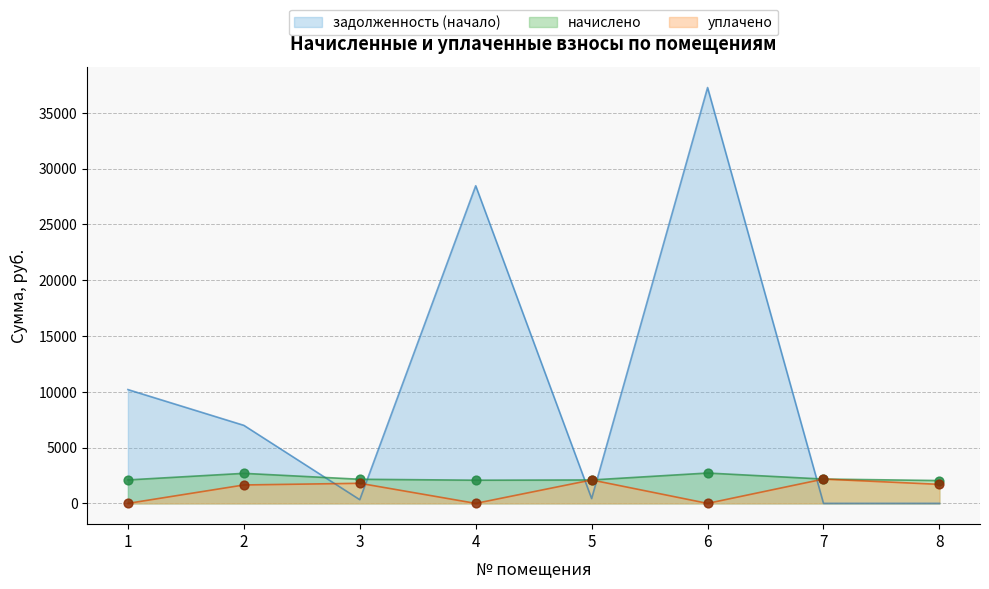

Is the value of уплачено at 4 greater than the value of задолженность (начало) at 4?

No